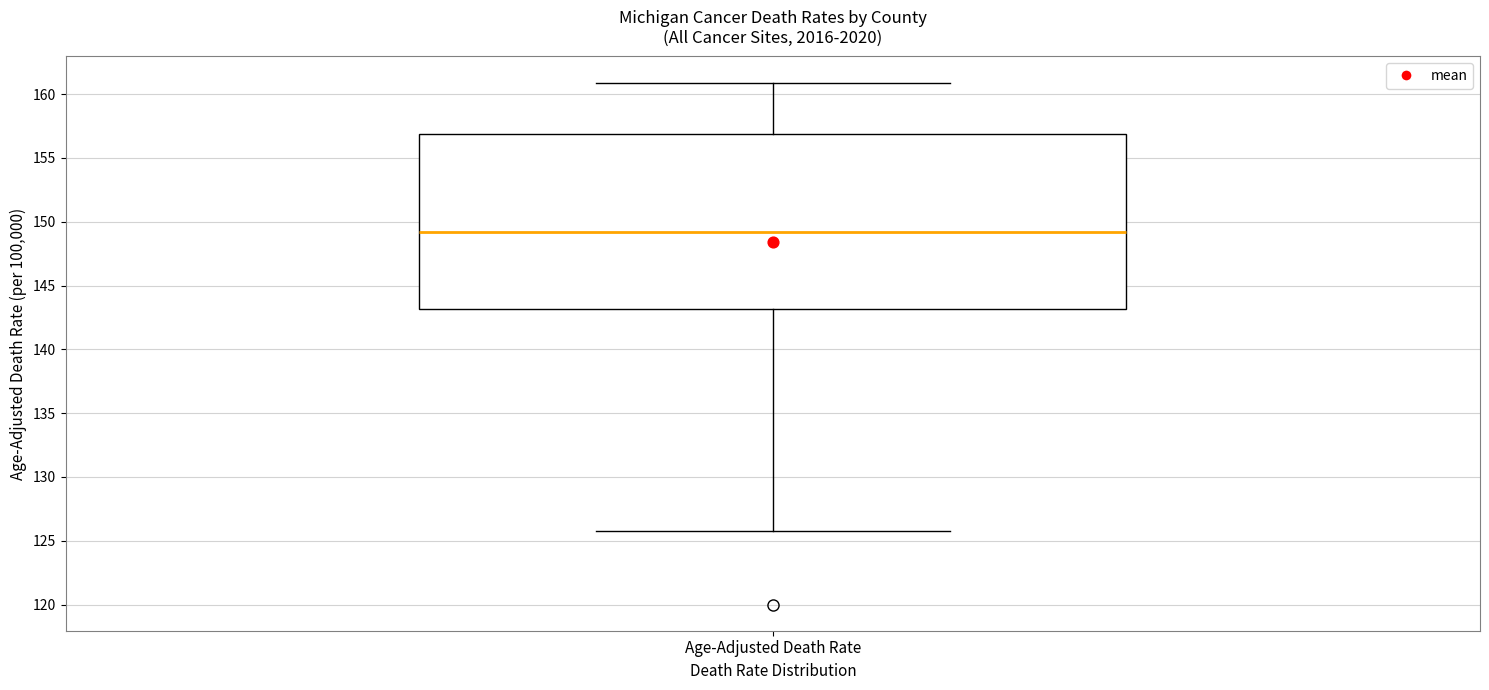

Where does the lower whisker of the box for Age-Adjusted Death Rate end on the y-axis? The values are not printed on the chart, so give them approximately, as read against the axis.

126